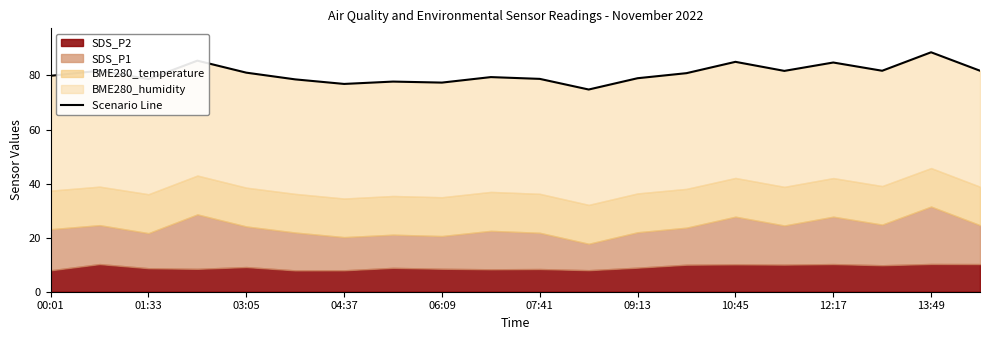

What is the difference between the maximum and minimum values?

13.8